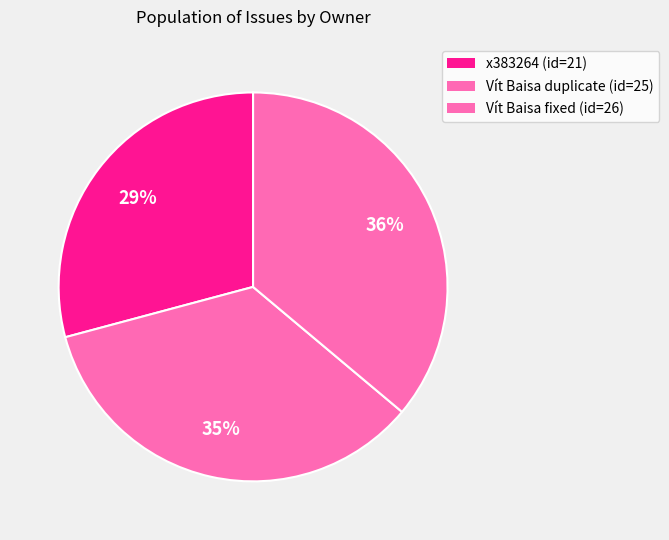

Which category has the biggest portion of the pie?

Vít Baisa (fixed)